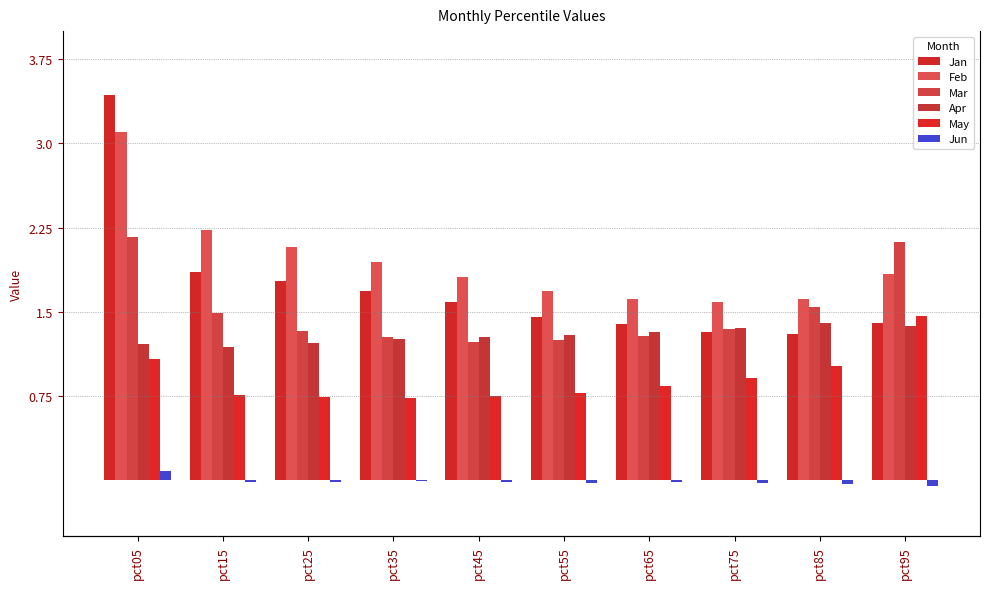

Rank the categories by Jan value from highest to lowest.

pct05, pct15, pct25, pct35, pct45, pct55, pct95, pct65, pct75, pct85